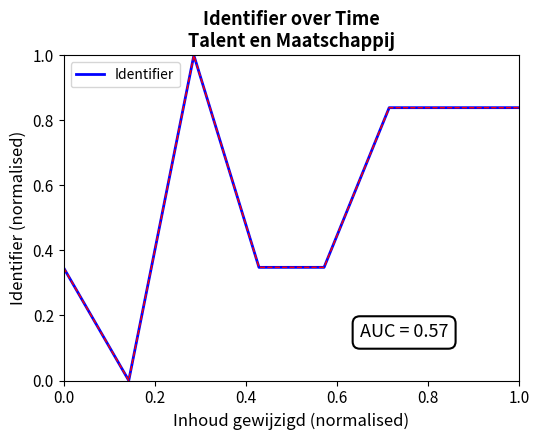

What is the greatest value displayed?

1.0